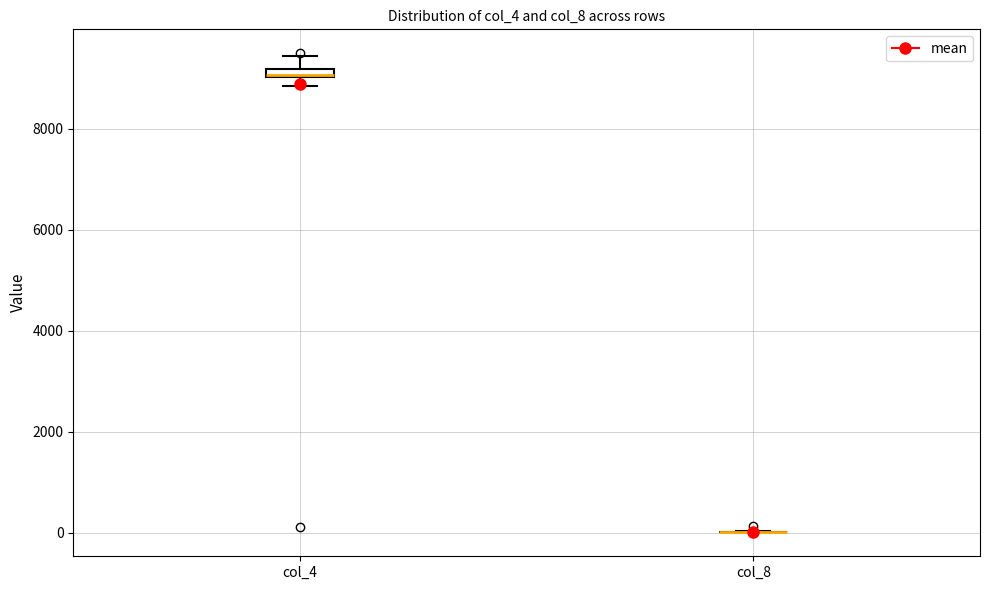

Where does the upper whisker of the box for col_4 end on the y-axis? The values are not printed on the chart, so give them approximately, as read against the axis.

9400